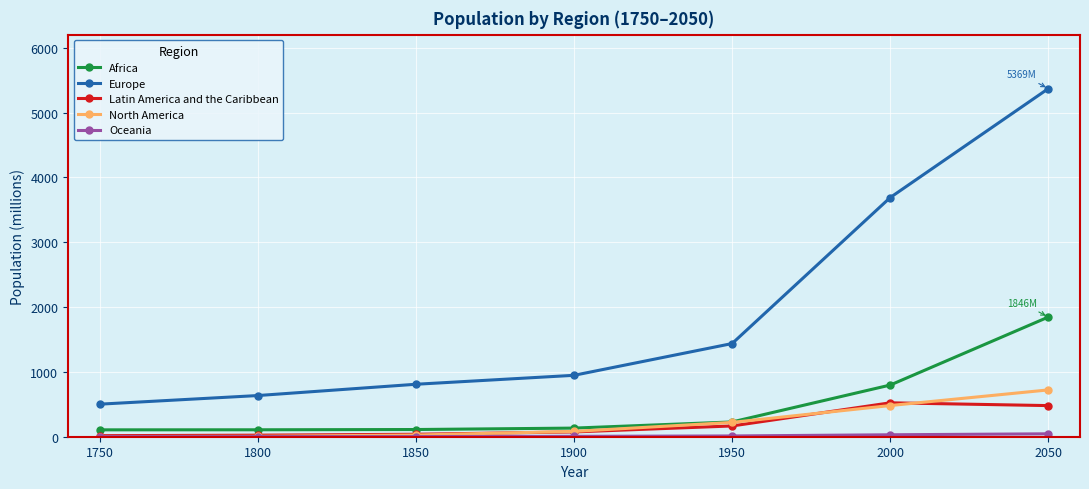

True or false: North America has more than 1 interior local peaks.

False